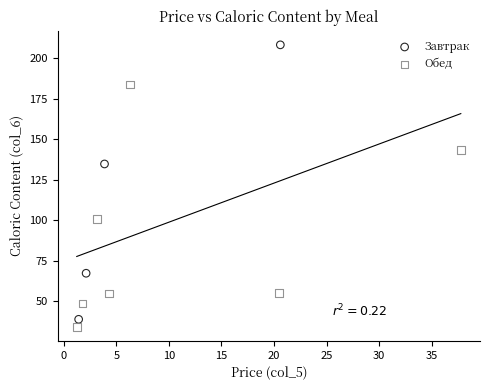

Which series has the widest spread of Y values?

Завтрак